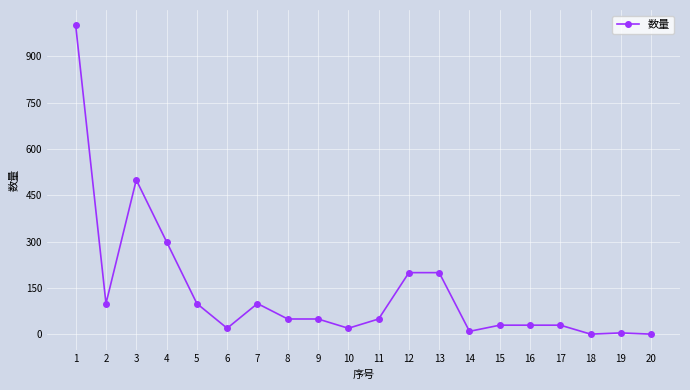

Where is the first local minimum?

2